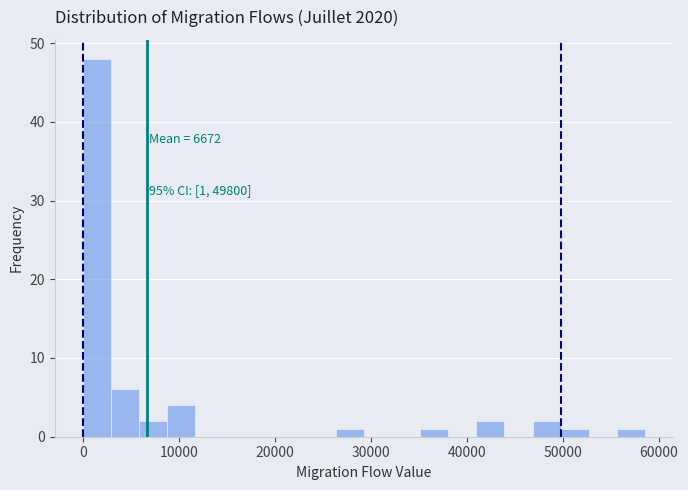

Read against the x-axis, roughly where is the centre of the tallest bar?

1000